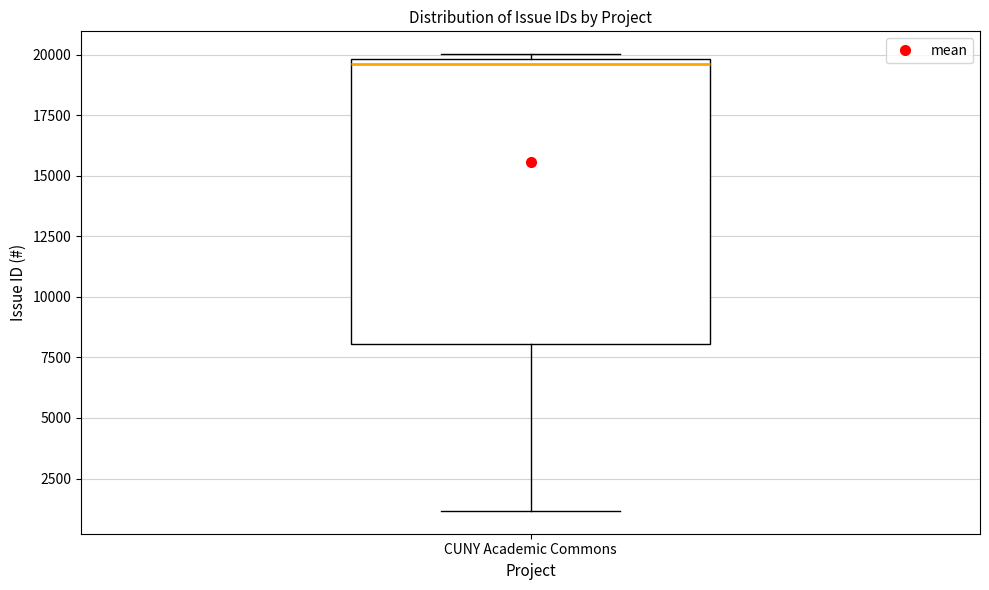

Read this box plot against the y-axis: the position of the median line, the range covered by the box, and the ends of both whiskers. The values are not printed on the chart, so give them approximately, as read against the axis.

median 19500, box 8000 to 20000, whiskers 1000 to 20000 (just above the box's upper edge)